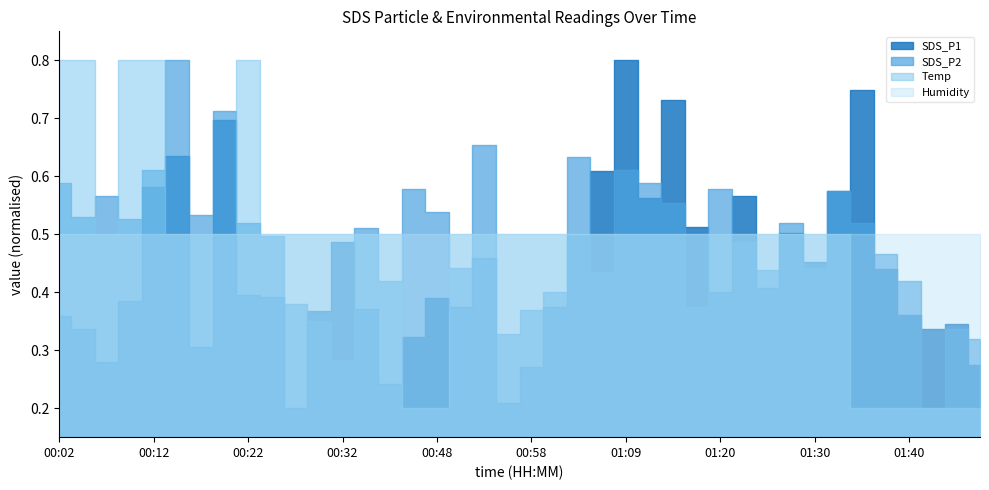

Rank the categories by SDS_P1 value from lowest to highest.

00:27, 00:56, 00:37, 00:58, 01:48, 00:07, 00:17, 00:40, 00:04, 01:43, 01:45, 00:02, 01:40, 00:30, 00:35, 00:51, 01:01, 00:10, 00:48, 00:25, 00:22, 01:20, 01:25, 01:38, 01:30, 00:53, 00:32, 01:03, 01:28, 01:18, 01:12, 01:23, 01:33, 00:12, 01:07, 00:15, 00:20, 01:15, 01:35, 01:09